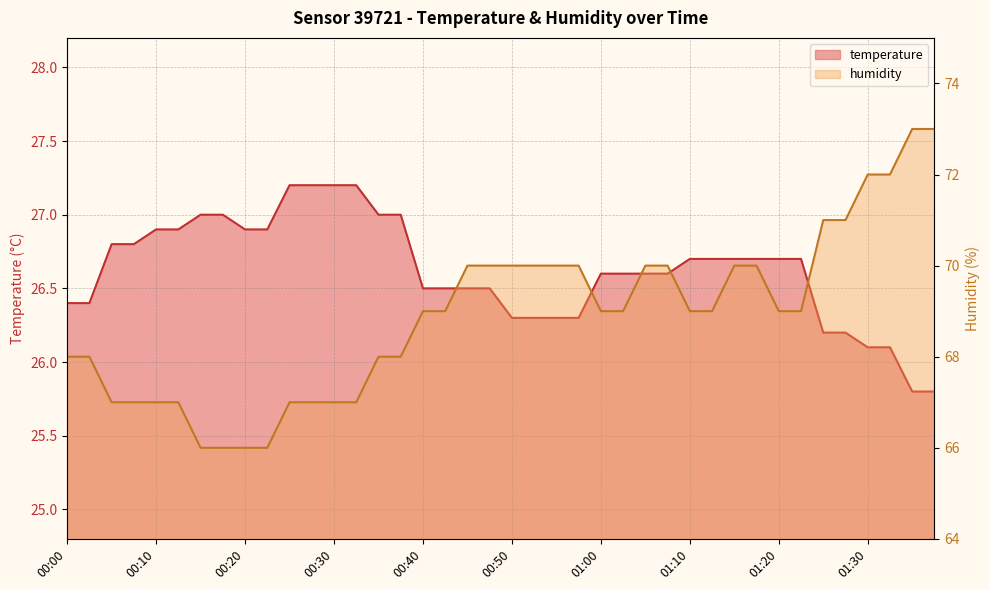

How many categories are shown in the chart?

40